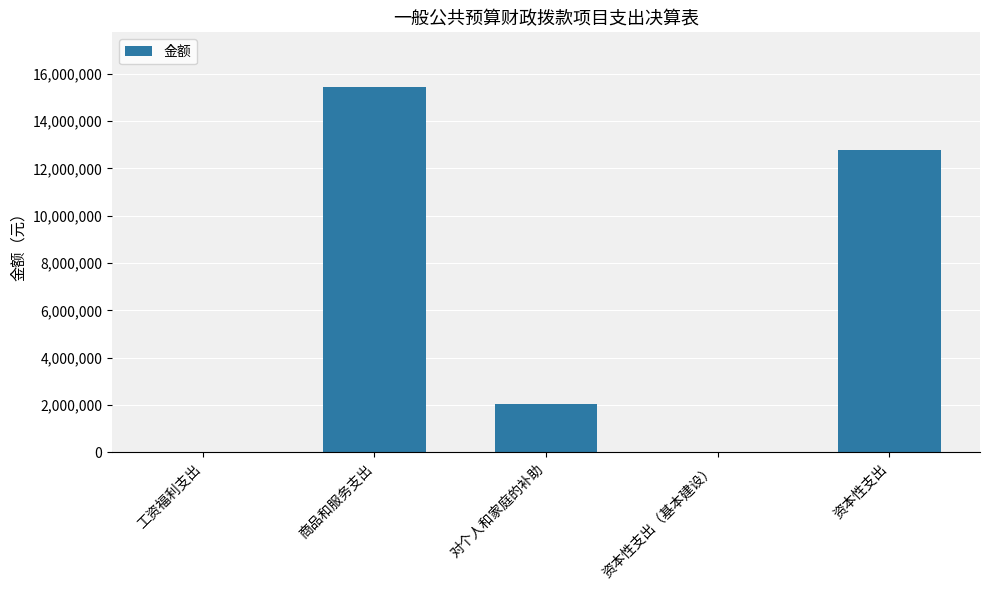

What is the change in value from 商品和服务支出 to 资本性支出?

-2663150.8